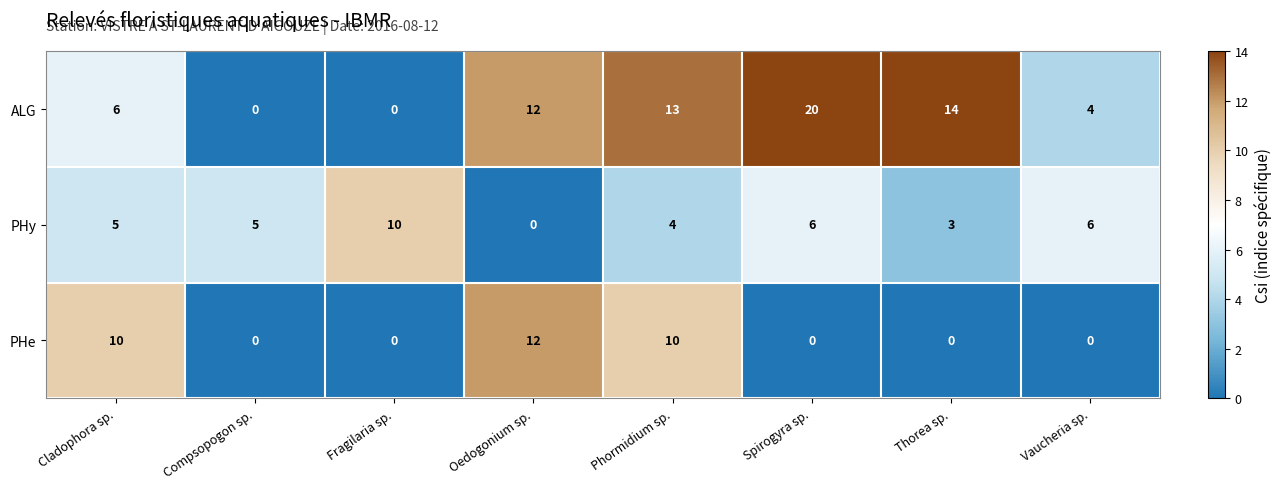

Rank the series by their average value, from lowest to highest.

PHe, PHy, ALG